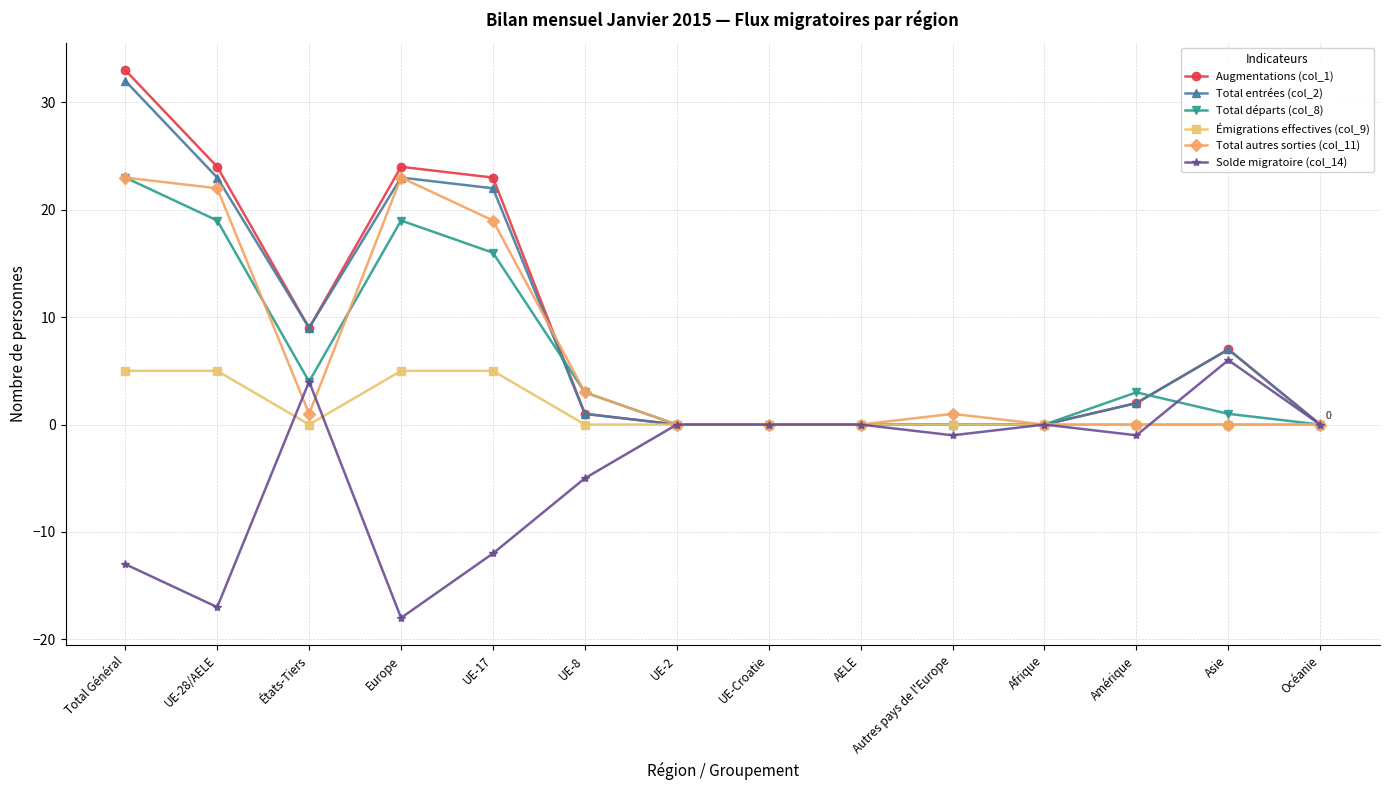

At which category does Augmentations (col_1) reach its first local valley?

États-Tiers